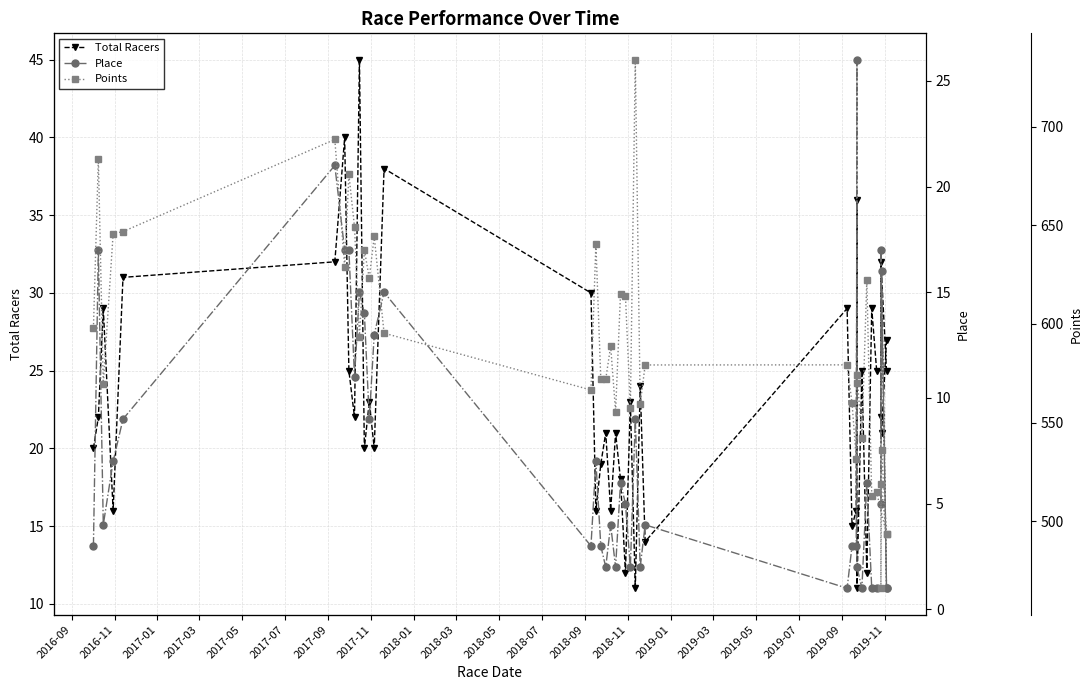

True or false: Points has more than 0 interior local peaks.

True